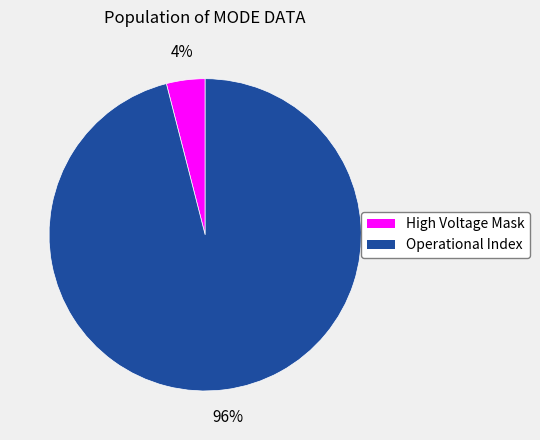

To the nearest percent, what is the average slice percentage?

50%